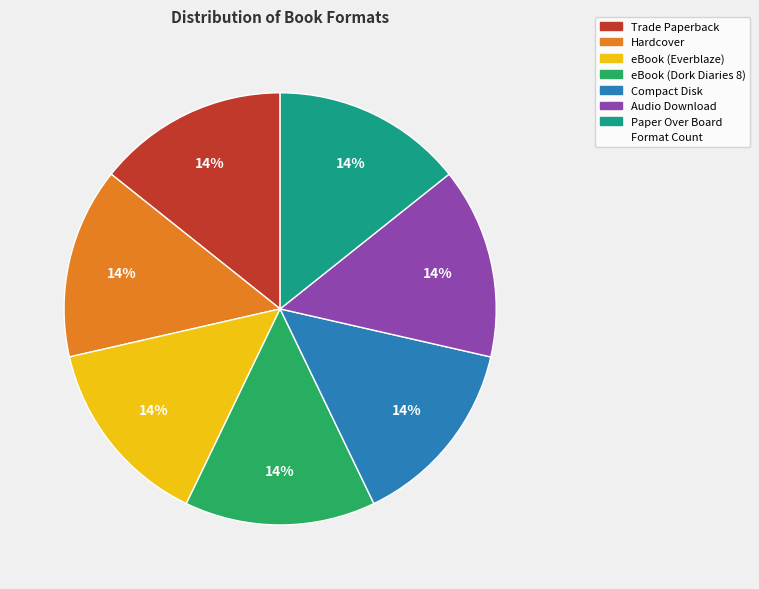

Does any single category account for the majority?

No